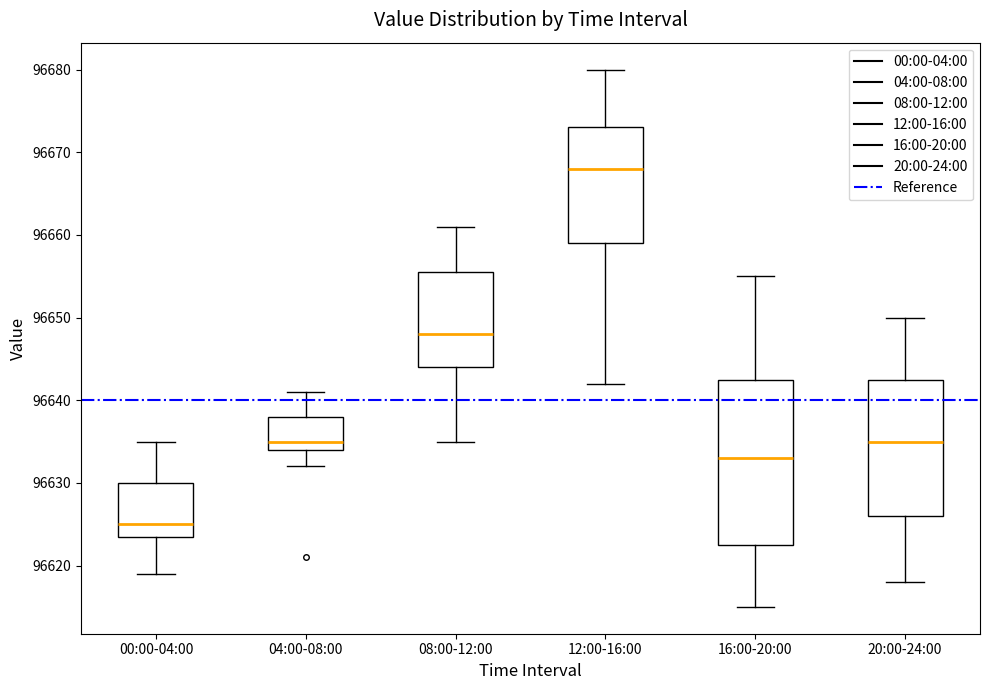

Which box's median line is the lowest?

00:00-04:00